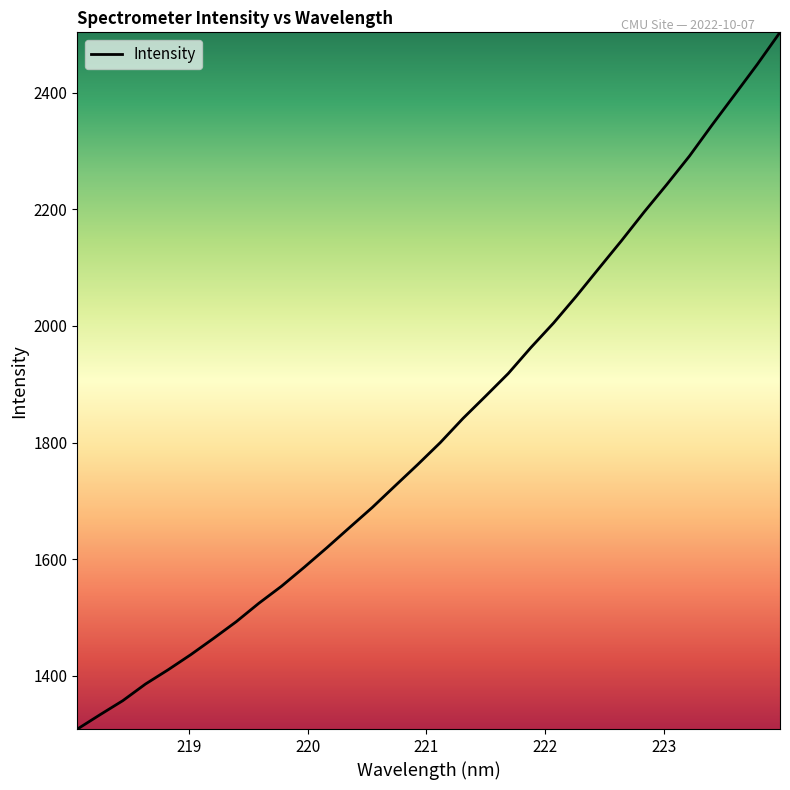

What is the greatest value displayed?

2503.4